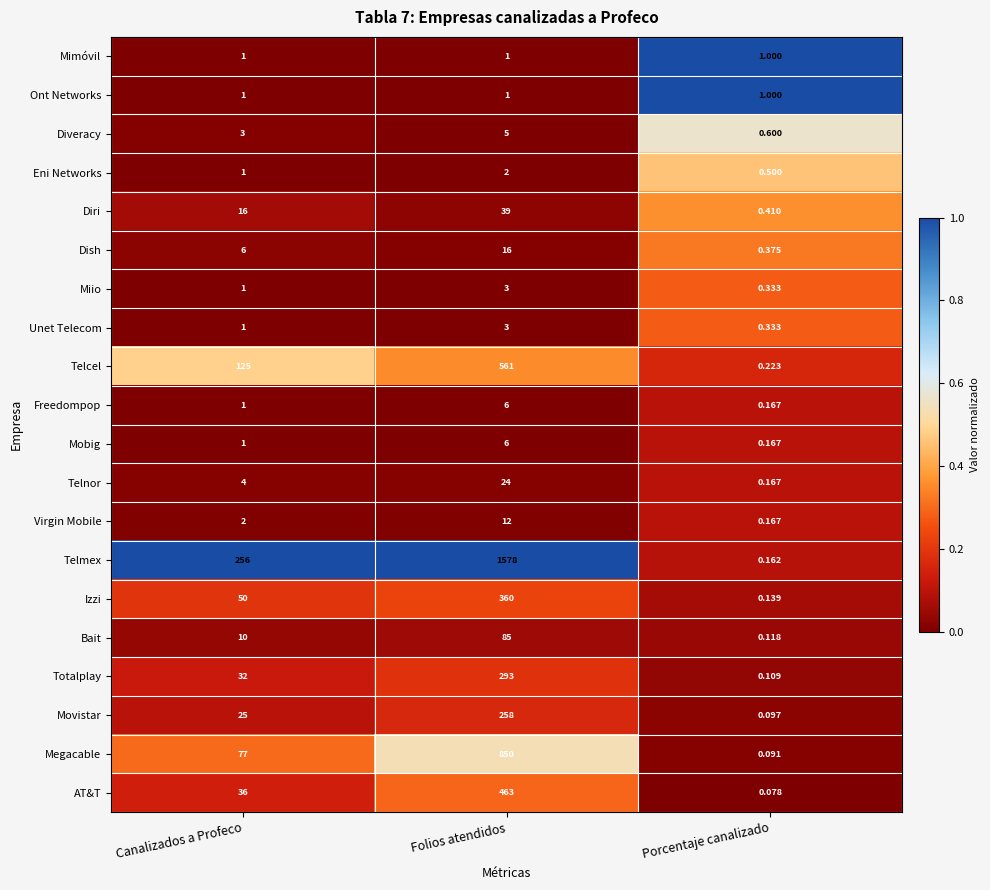

Which label corresponds to the largest value in the chart?

Folios atendidos